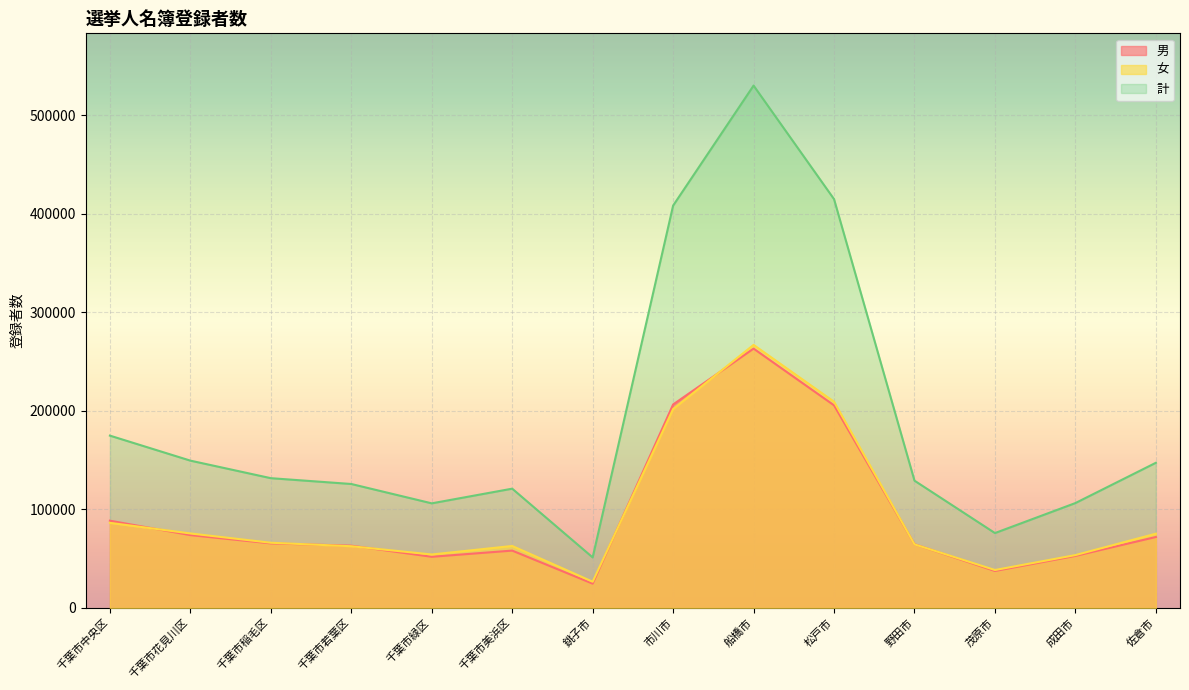

In 計, how many points are higher than both neighbors (excluding endpoints)?

2